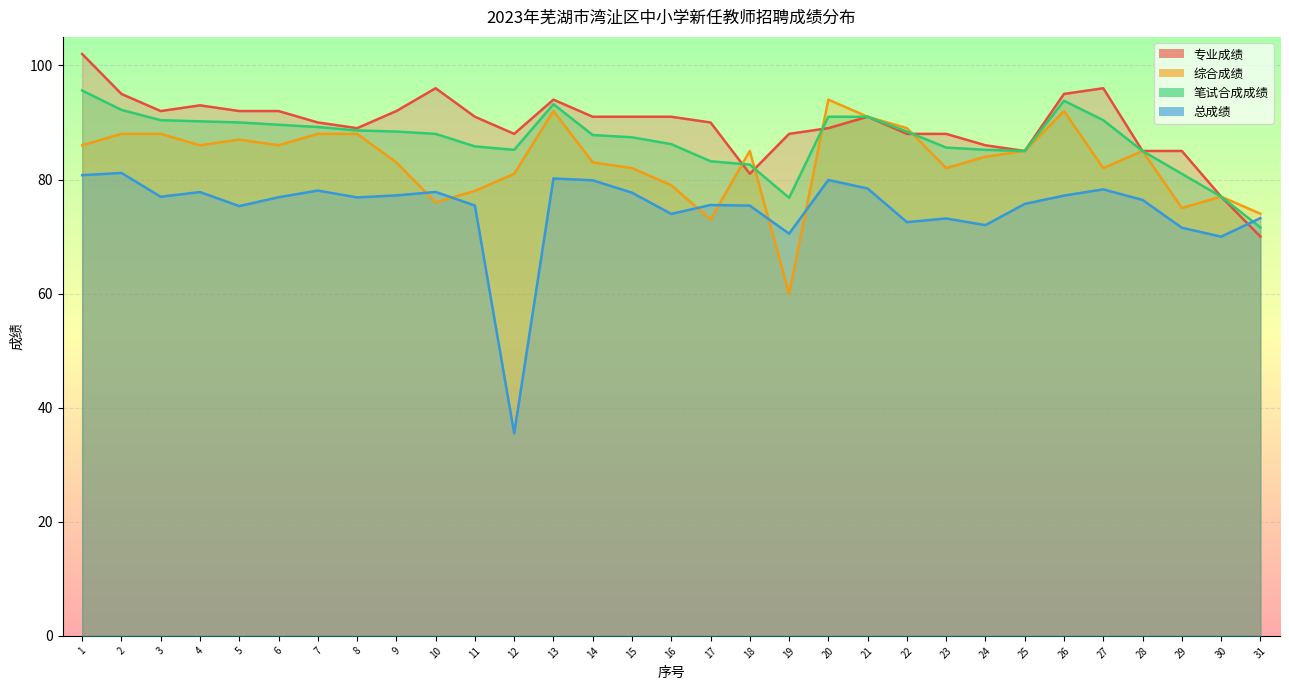

How many lines are shown in the chart?

4